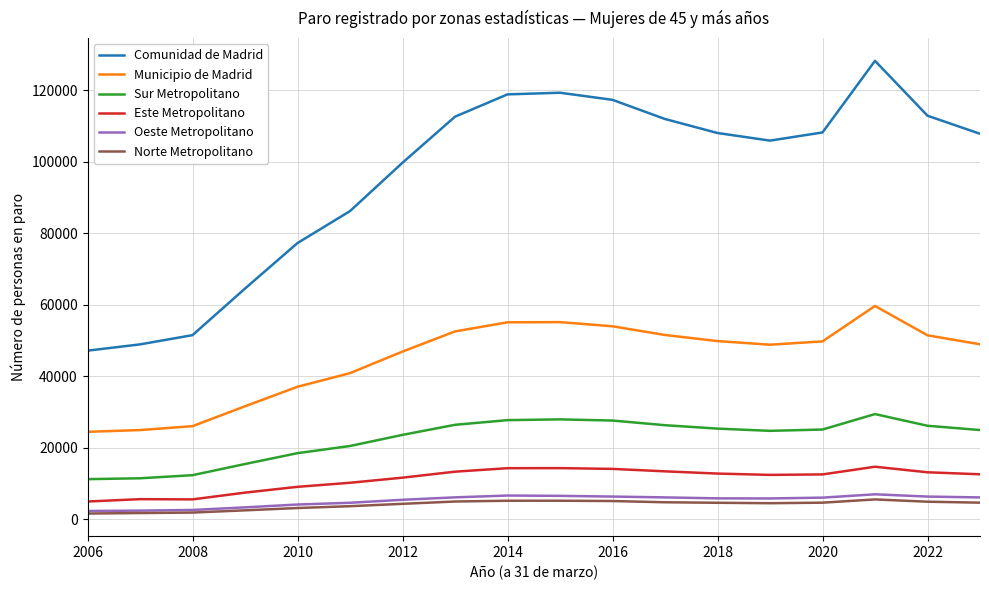

What is the minimum value for Este Metropolitano?

5002